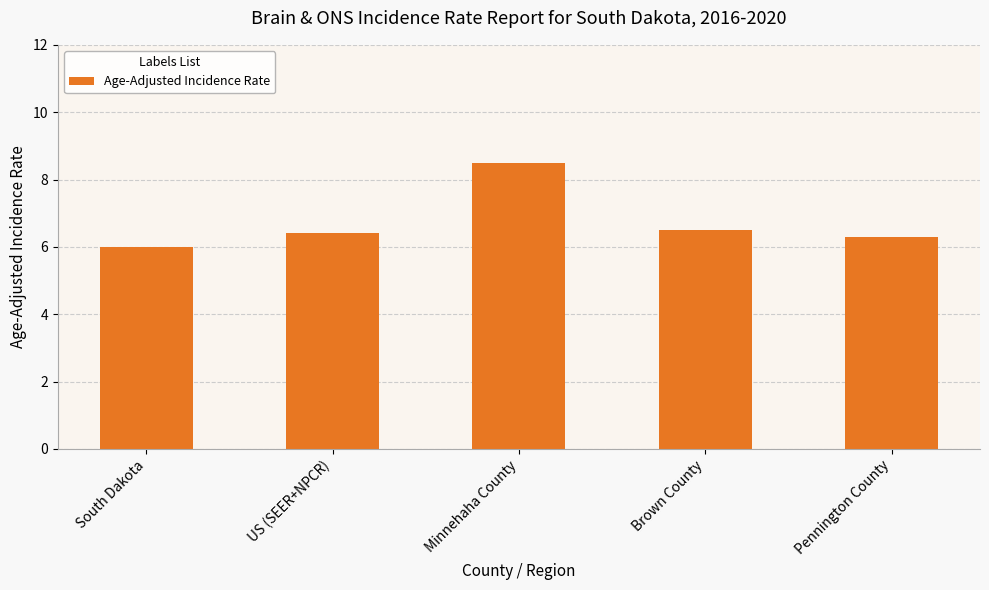

Which category has the highest value across all series?

Minnehaha County